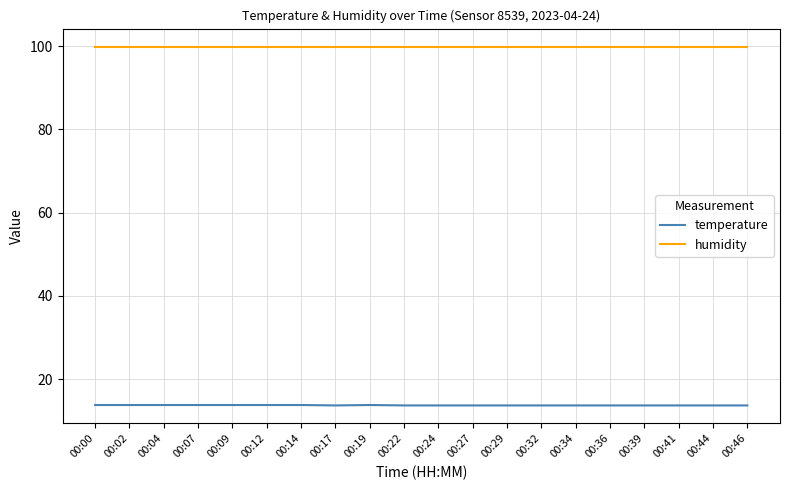

Which series has the widest spread of values?

temperature